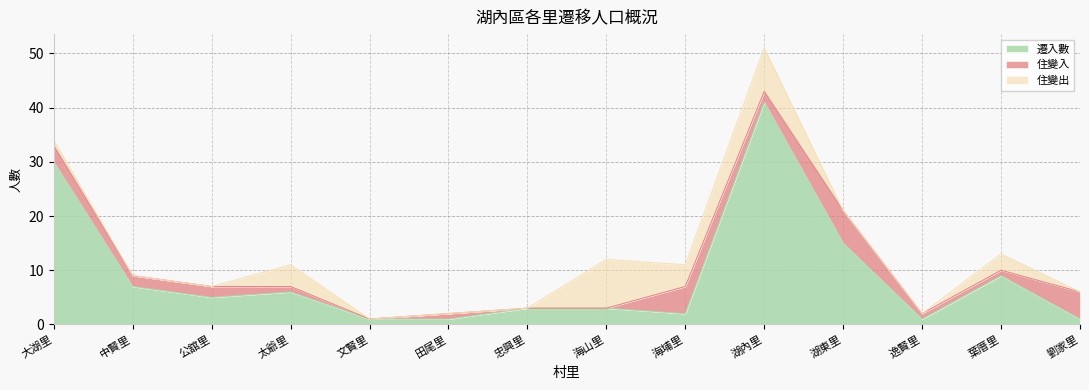

Reading right to left, transcribe all the data shown in this chart.

遷入數: 劉家里=1	葉厝里=9	逸賢里=1	湖東里=15	湖內里=41	海埔里=2	海山里=3	忠興里=3	田尾里=1	文賢里=1	太爺里=6	公舘里=5	中賢里=7	大湖里=30
住變入: 劉家里=5	葉厝里=1	逸賢里=1	湖東里=6	湖內里=2	海埔里=5	海山里=0	忠興里=0	田尾里=1	文賢里=0	太爺里=1	公舘里=2	中賢里=2	大湖里=3
住變出: 劉家里=0	葉厝里=3	逸賢里=0	湖東里=0	湖內里=8	海埔里=4	海山里=9	忠興里=0	田尾里=0	文賢里=0	太爺里=4	公舘里=0	中賢里=0	大湖里=1